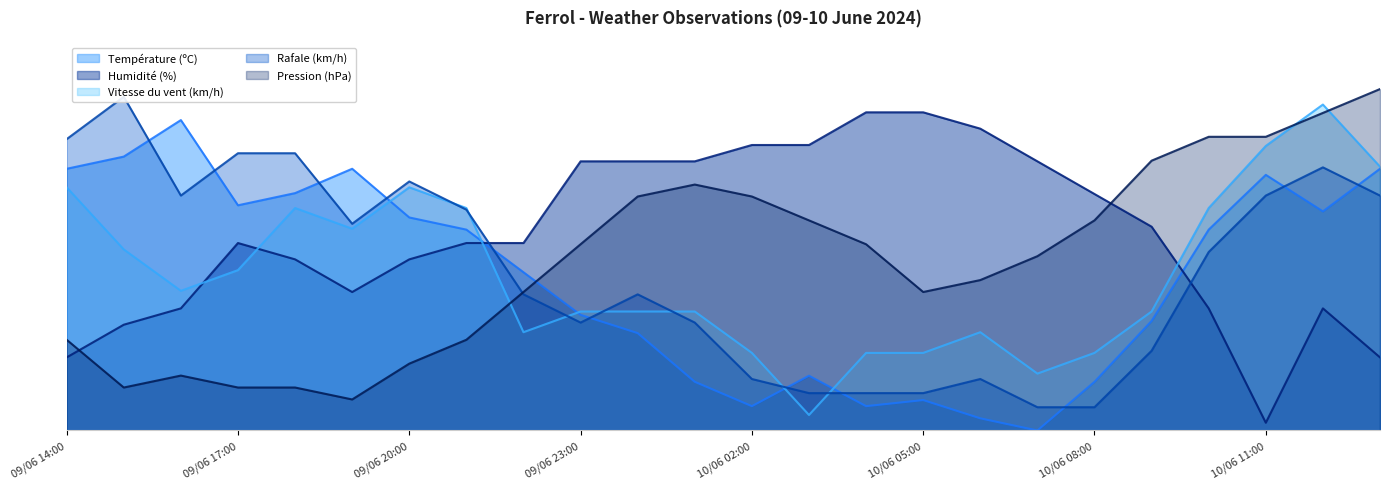

Between 09/06 19:00 and 09/06 22:00, which series saw the biggest shift?

Pression (hPa)